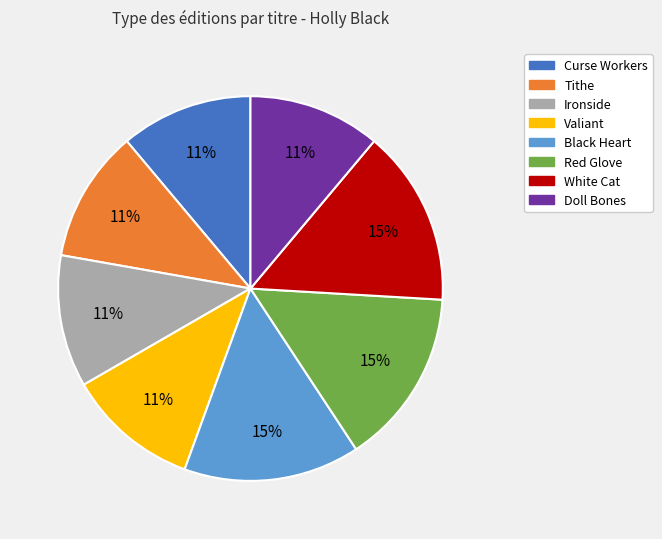

How many slices are in this pie chart?

8